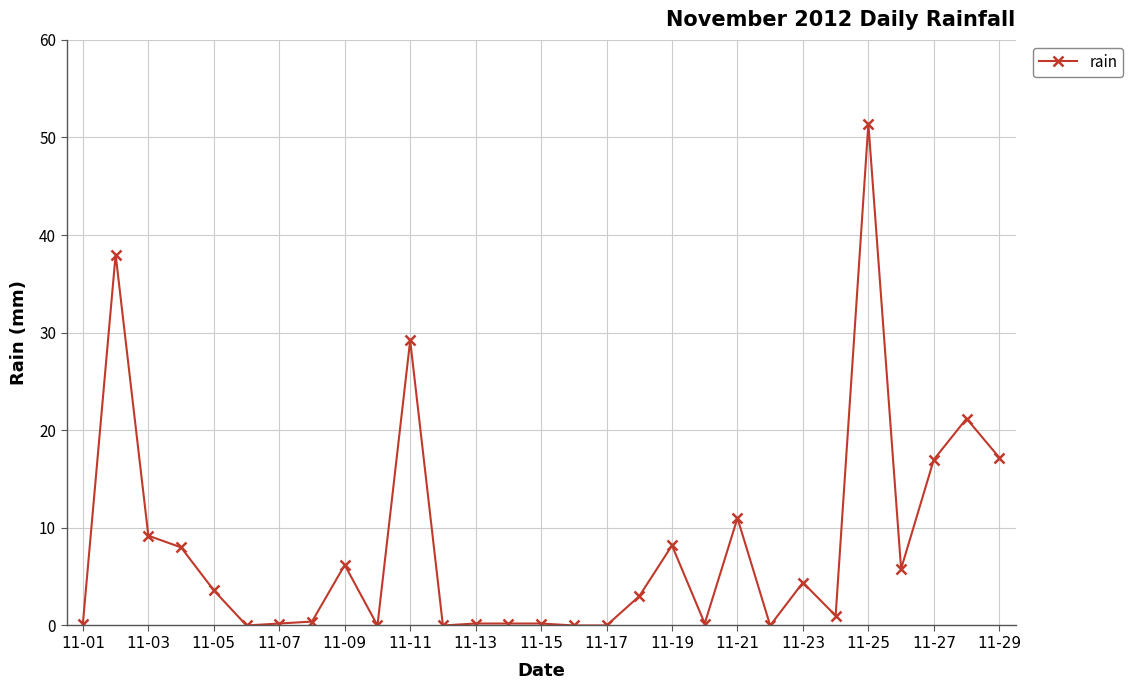

What is the greatest value displayed?

51.4